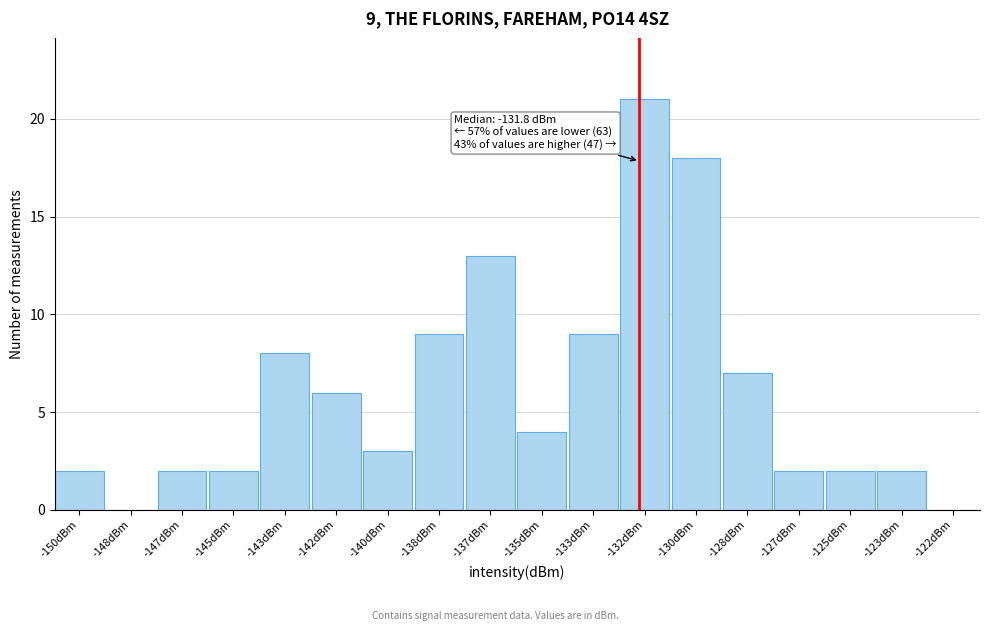

Reading left to right, extract all data points from this chart.

-150dBm=2	-148dBm=0	-147dBm=2	-145dBm=2	-143dBm=8	-142dBm=6	-140dBm=3	-138dBm=9	-137dBm=13	-135dBm=4	-133dBm=9	-132dBm=21	-130dBm=18	-128dBm=7	-127dBm=2	-125dBm=2	-123dBm=2	-122dBm=0